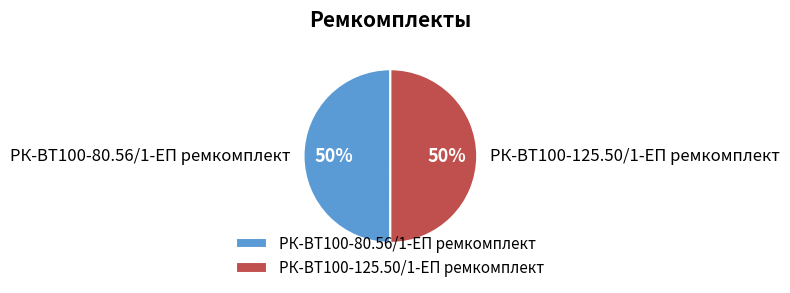

Is it true that РК-ВТ100-125.50/1-ЕП ремкомплект is 50% of the pie?

True